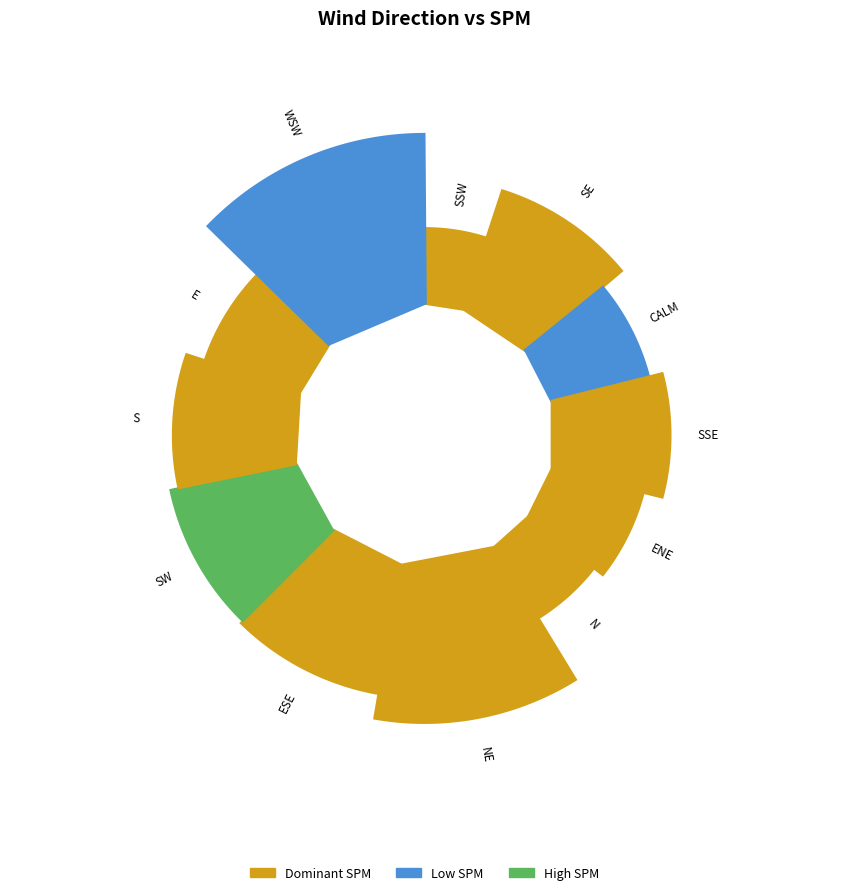

Is the sum of E and ENE greater than half?

No